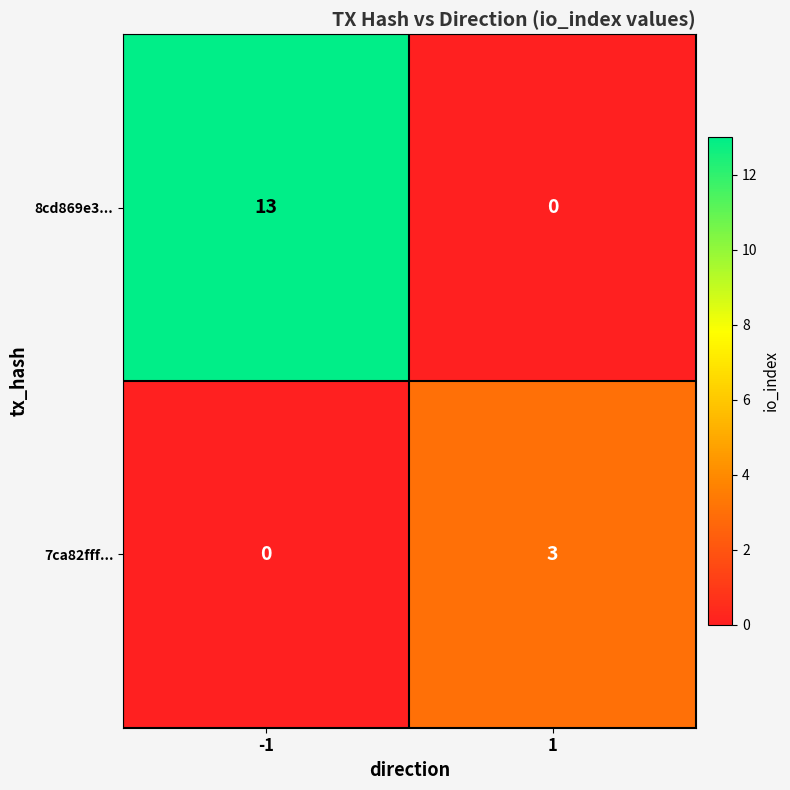

Read the 8cd869e3... value at -1, to the nearest 10.

10